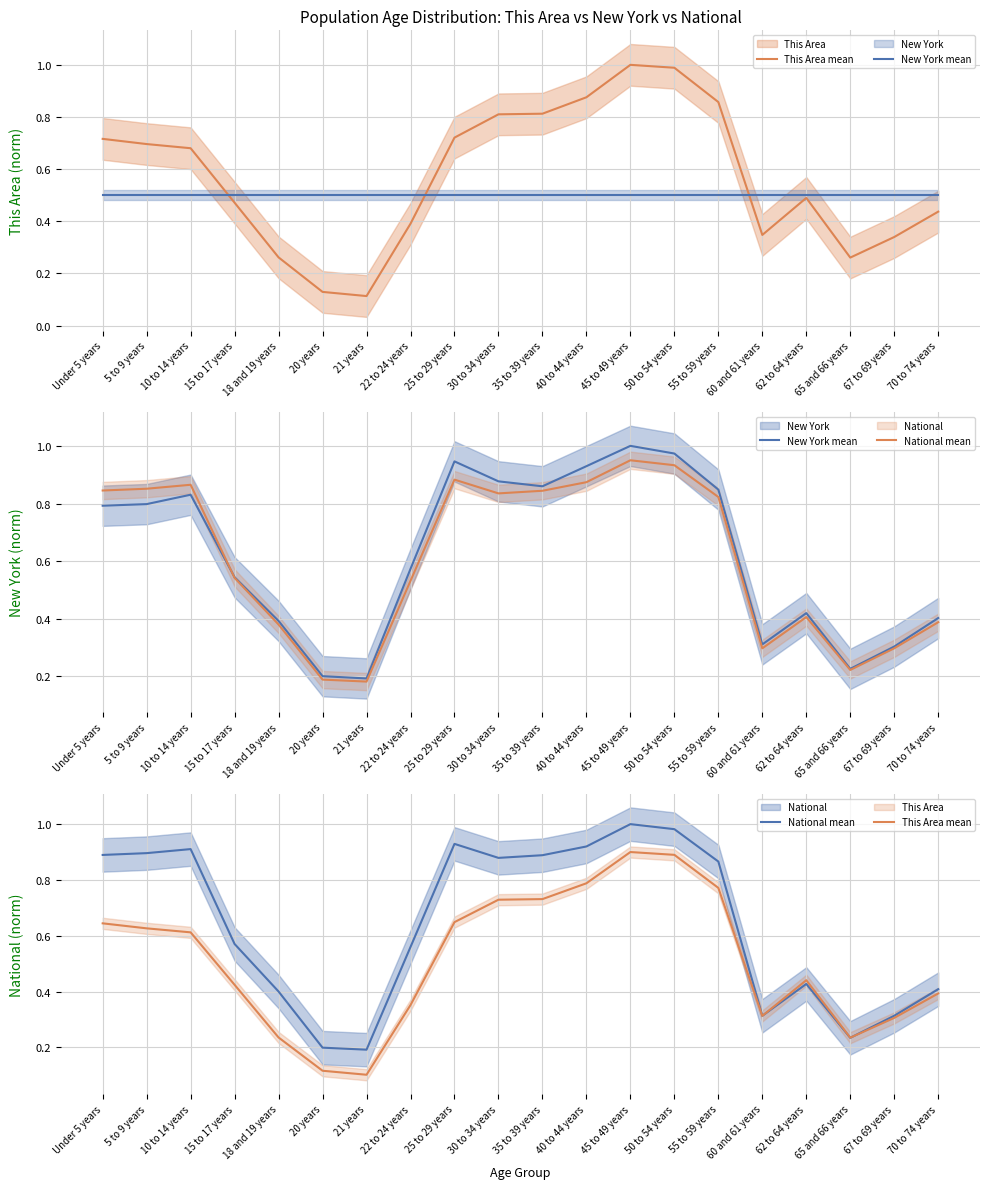

Where is the first local maximum for National mean?

10 to 14 years